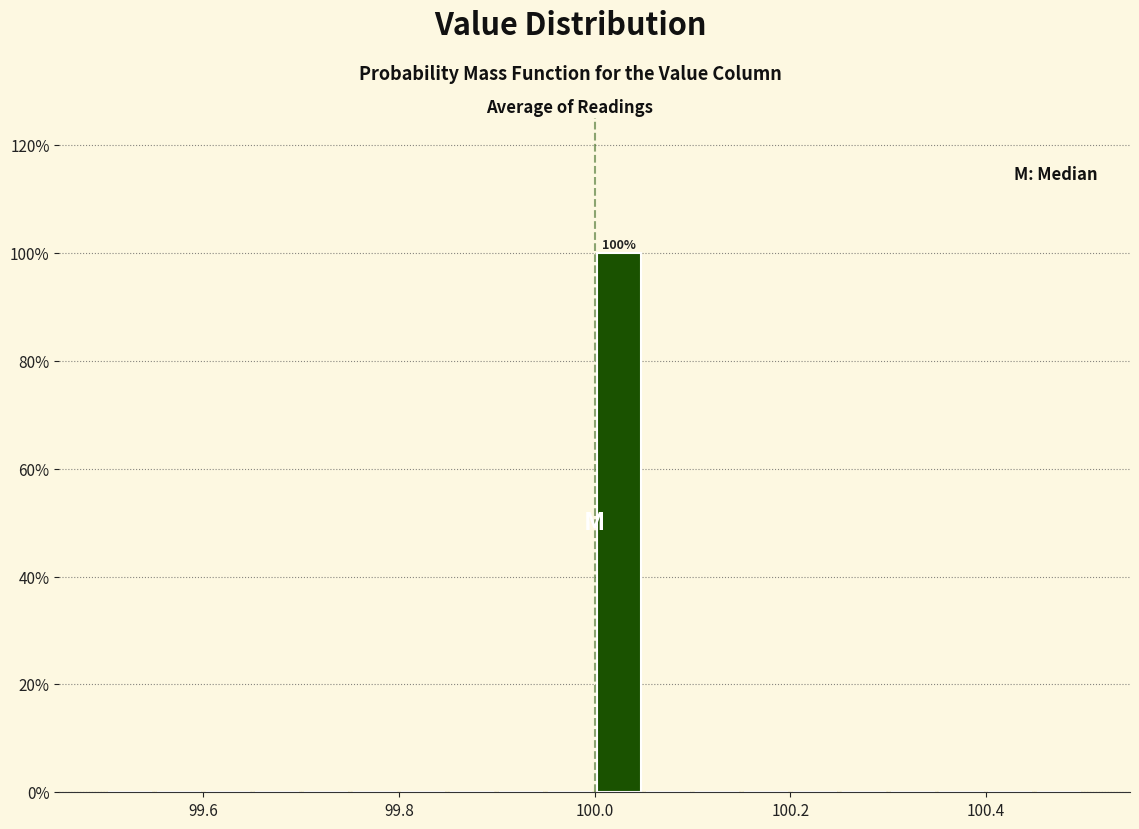

Around what value on the x-axis is the tallest bar? Give the approximate position of its centre, as read against the axis.

100.02